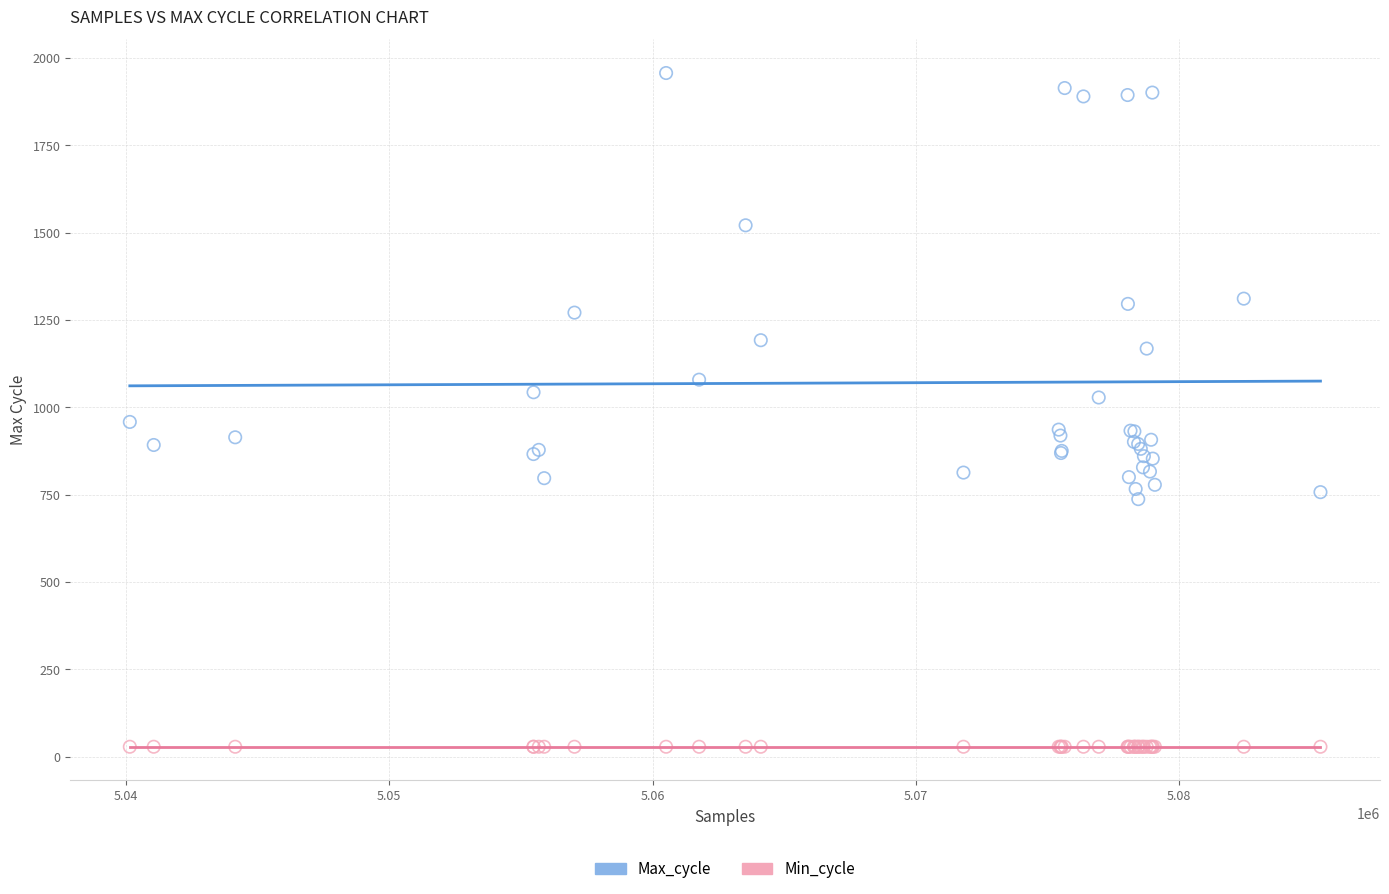

What are all the series names shown in the legend?

Max_cycle, Min_cycle